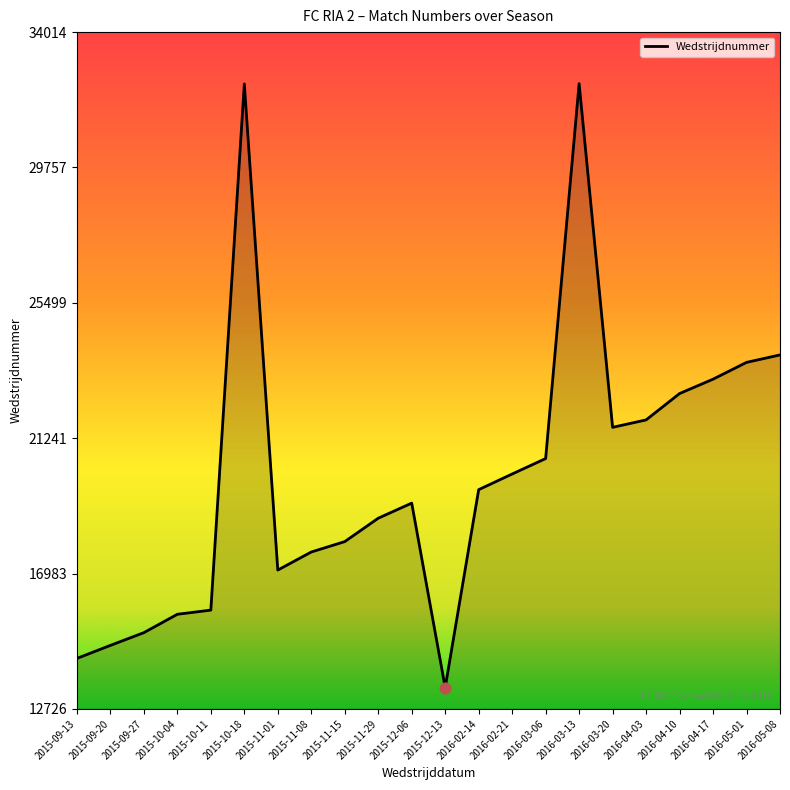

Approximately how many times larger is the value at 2016-04-03 compared to 2015-10-18?

0.7